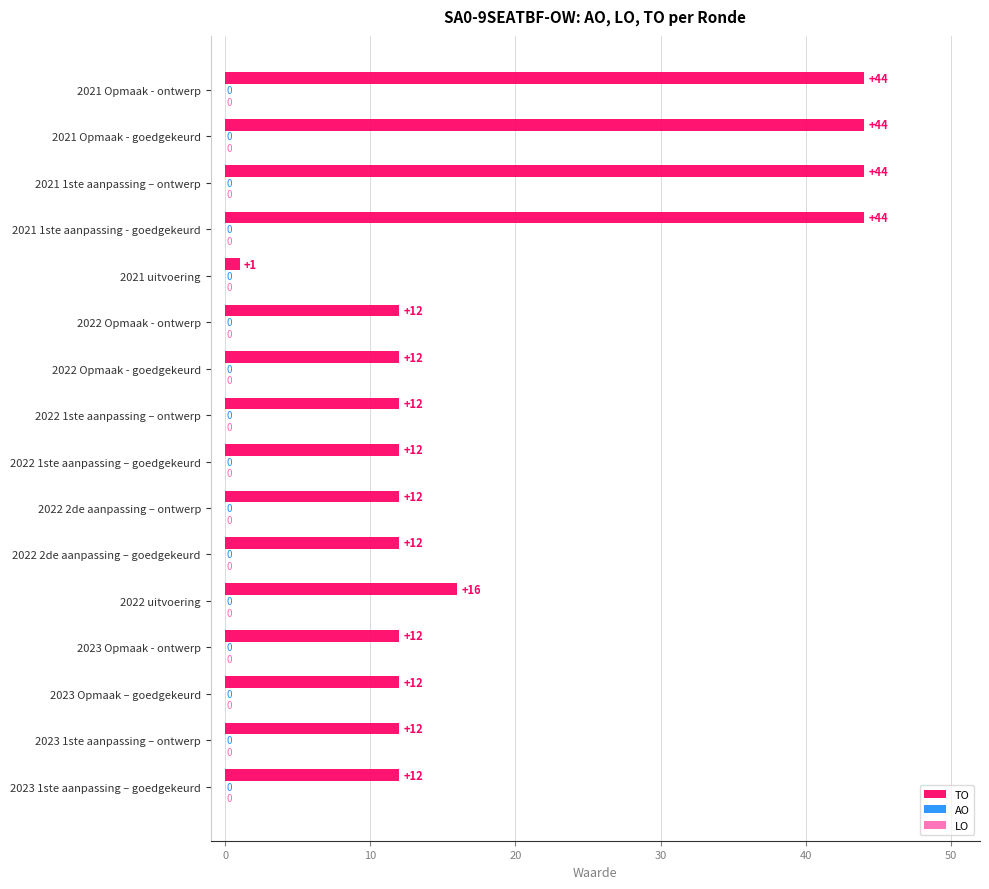

How many bars are there in total?

16